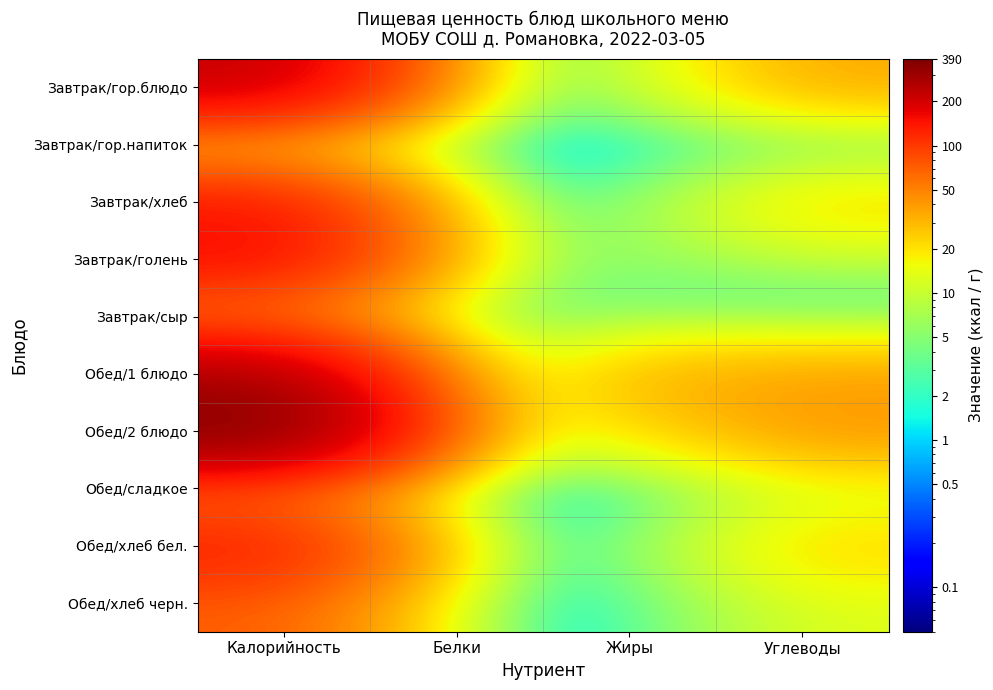

Reading left to right, transcribe all the data shown in this chart.

Завтрак/гор.блюдо: Калорийность=224.0	Белки=7.7	Жиры=6.1	Углеводы=34.6
Завтрак/гор.напиток: Калорийность=4.0	Белки=0.3	Жиры=0.1	Углеводы=0.2
Завтрак/хлеб: Калорийность=140.0	Белки=5.3	Жиры=2.7	Углеводы=23.5
Завтрак/голень: Калорийность=165.0	Белки=11.5	Жиры=4.5	Углеводы=9.1
Завтрак/сыр: Калорийность=35.0	Белки=2.3	Жиры=2.9	Углеводы=0.0
Обед/1 блюдо: Калорийность=265.0	Белки=1.3	Жиры=33.3	Углеводы=37.3
Обед/2 блюдо: Калорийность=390.0	Белки=16.8	Жиры=17.0	Углеводы=42.4
Обед/сладкое: Калорийность=43.0	Белки=0.3	Жиры=0.1	Углеводы=10.3
Обед/хлеб бел.: Калорийность=140.0	Белки=5.3	Жиры=2.7	Углеводы=23.5
Обед/хлеб черн.: Калорийность=71.0	Белки=2.6	Жиры=1.0	Углеводы=12.8